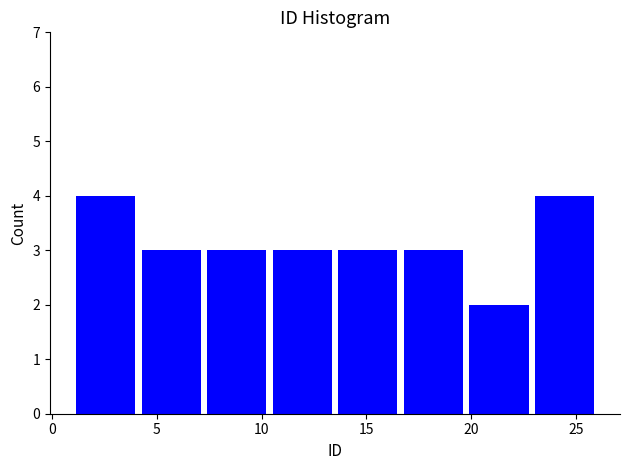

How tall is the bar that spans 23.0 to 26.0 on the x-axis? Neither the bar edges nor the heights are printed on the chart, so give them approximately, as read against the axes.

4